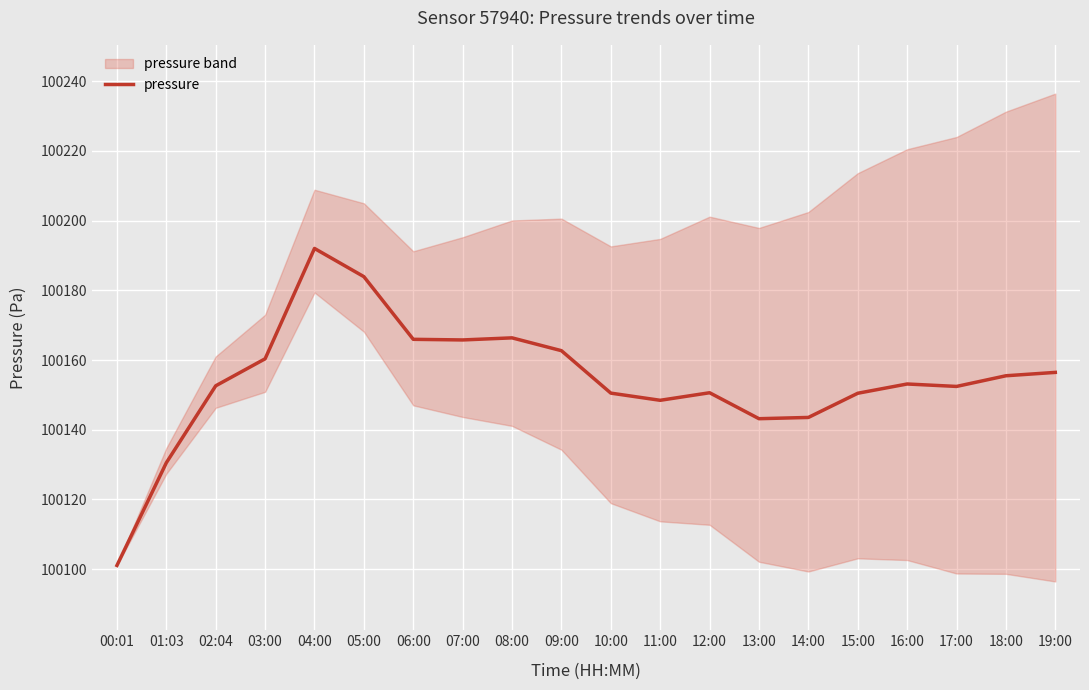

What is the change in value from 08:00 to 18:00?

-10.9